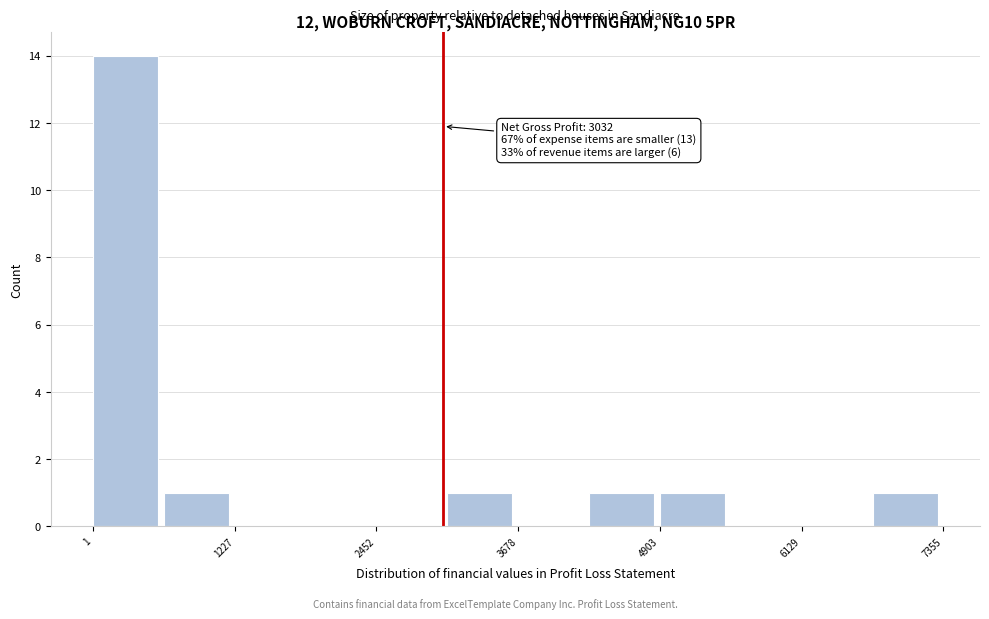

Read against the x-axis, roughly where is the centre of the tallest bar?

200